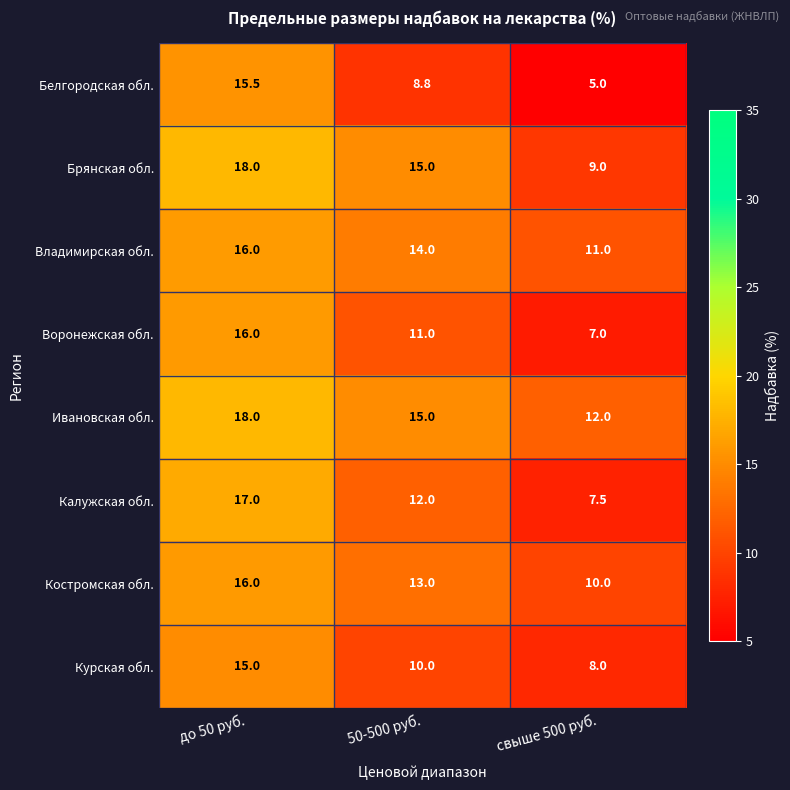

List the labels in order of Калужская обл. value, largest first.

до 50 руб., 50-500 руб., свыше 500 руб.